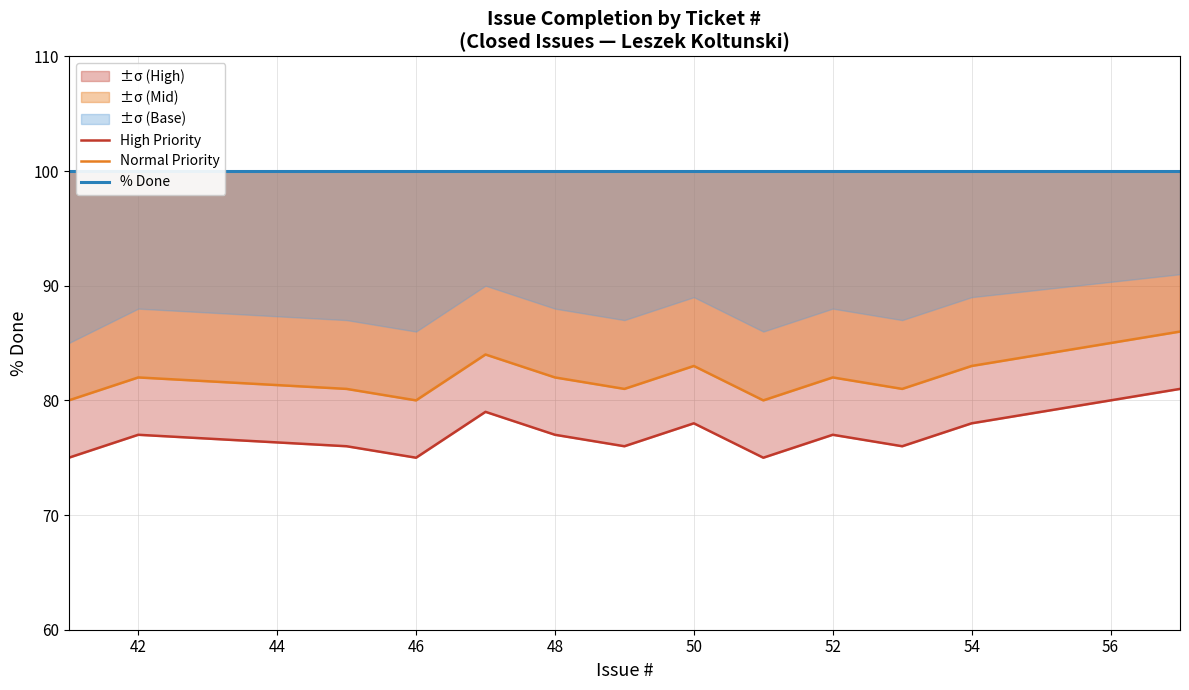

What is the lowest value of the % Done series?

100